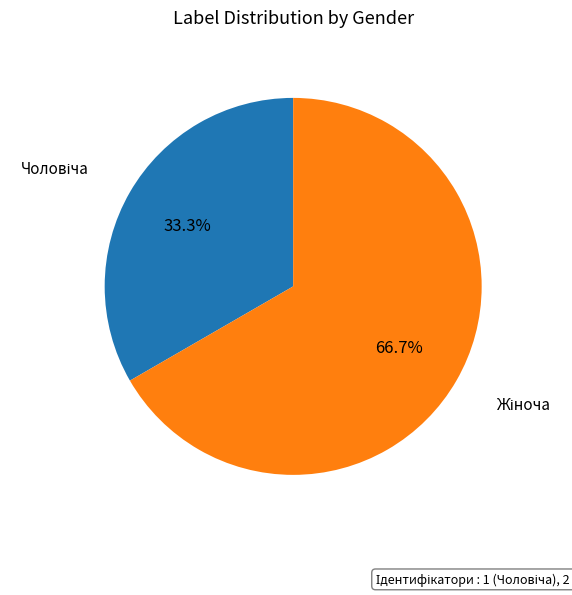

Does any single category account for the majority?

Yes